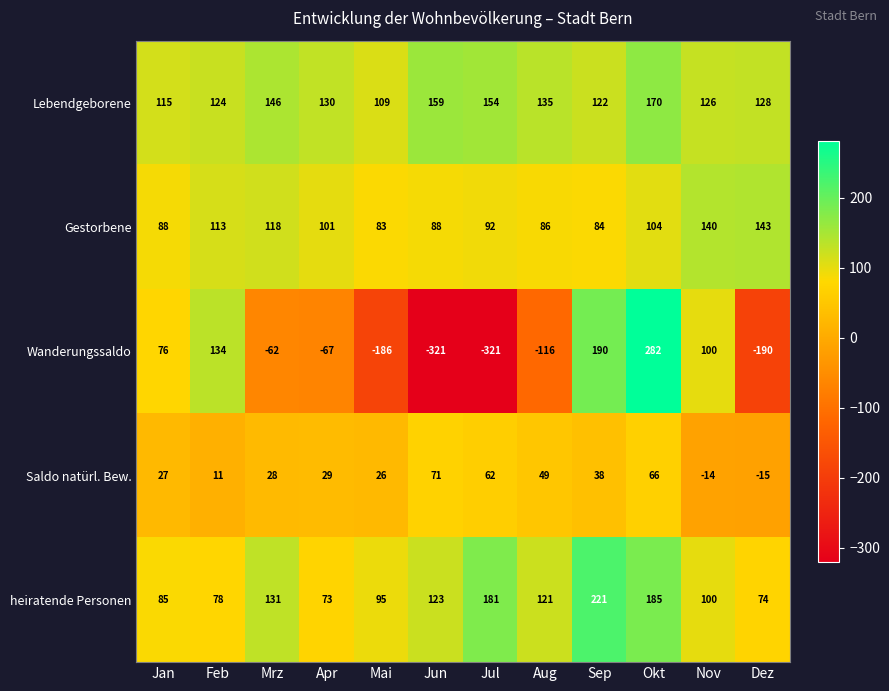

List the series in order of their peak value, lowest first.

Saldo natürl. Bew., Gestorbene, Lebendgeborene, heiratende Personen, Wanderungssaldo